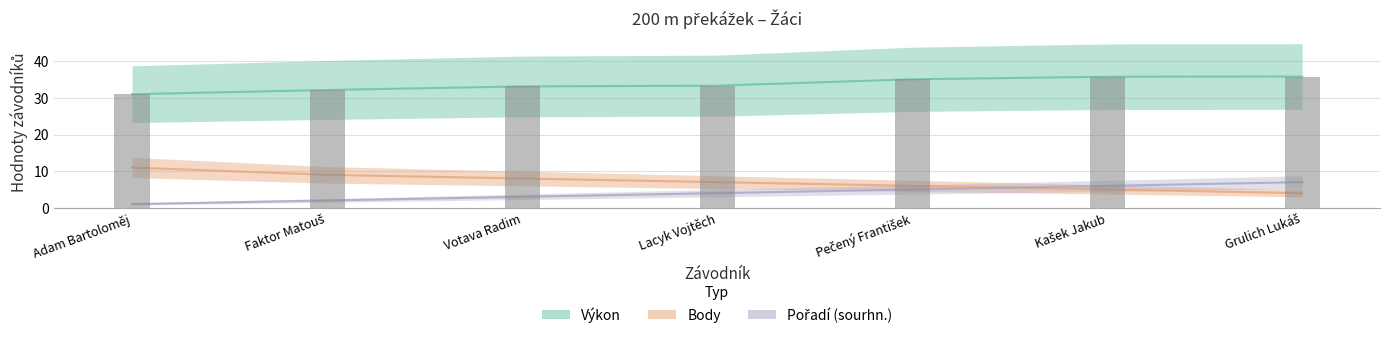

What is the difference between the maximum and second lowest values in the Výkon series?

3.7